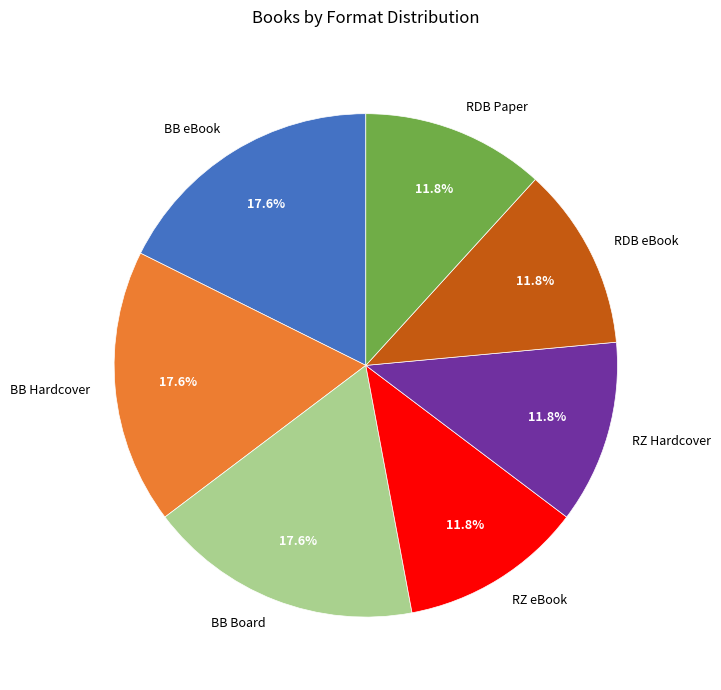

Is there any slice that represents more than half of the pie?

No